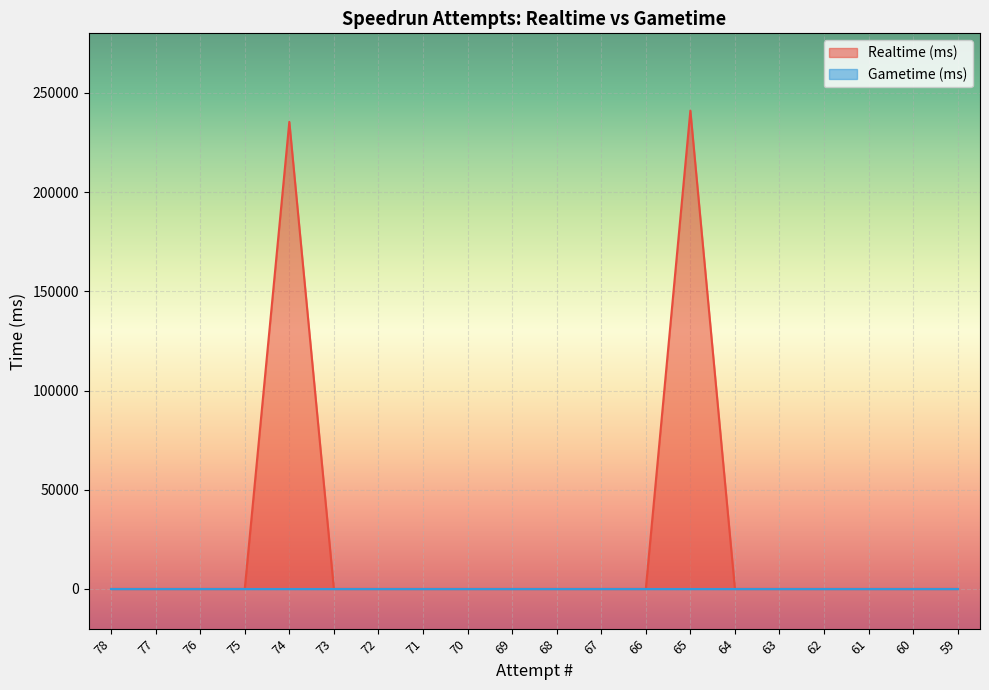

Count the number of values greater than 0.

2